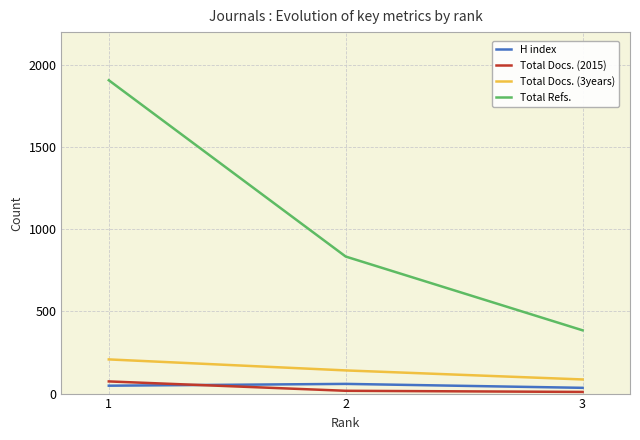

Which series has the largest range (max minus min)?

Total Refs.